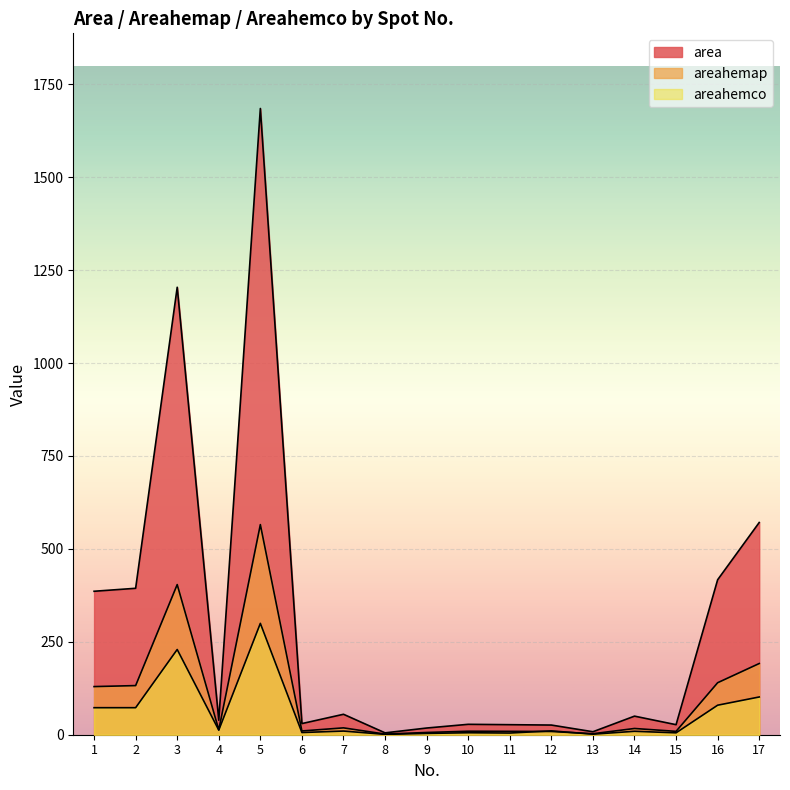

How many lines are shown in the chart?

3